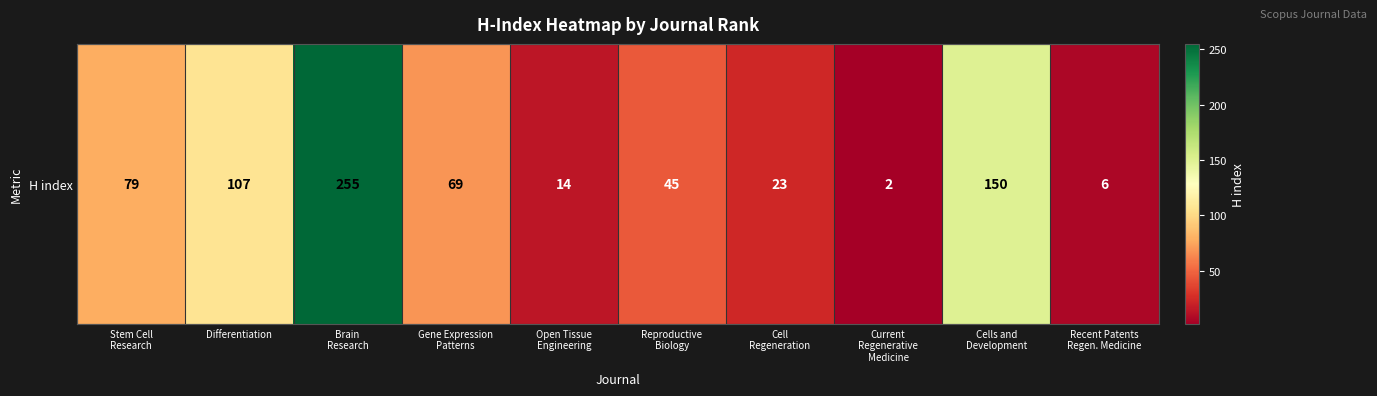

Between Cells and
Development and Recent Patents
Regen. Medicine, which is larger?

Cells and
Development